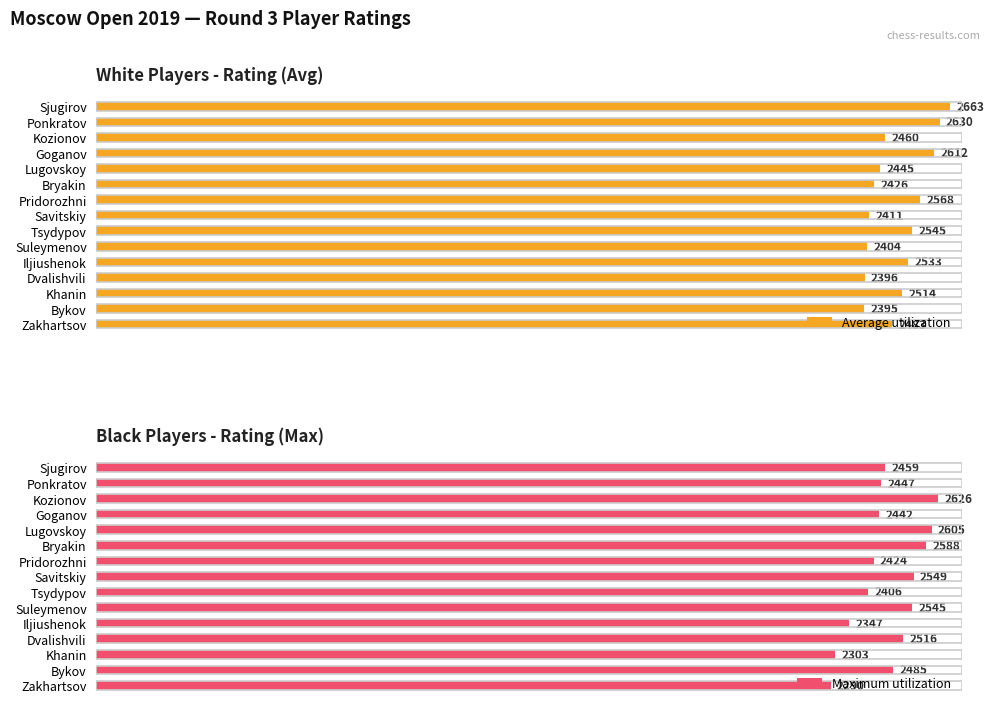

What is the value of the Average utilization bar at the 5th from the left?

2445